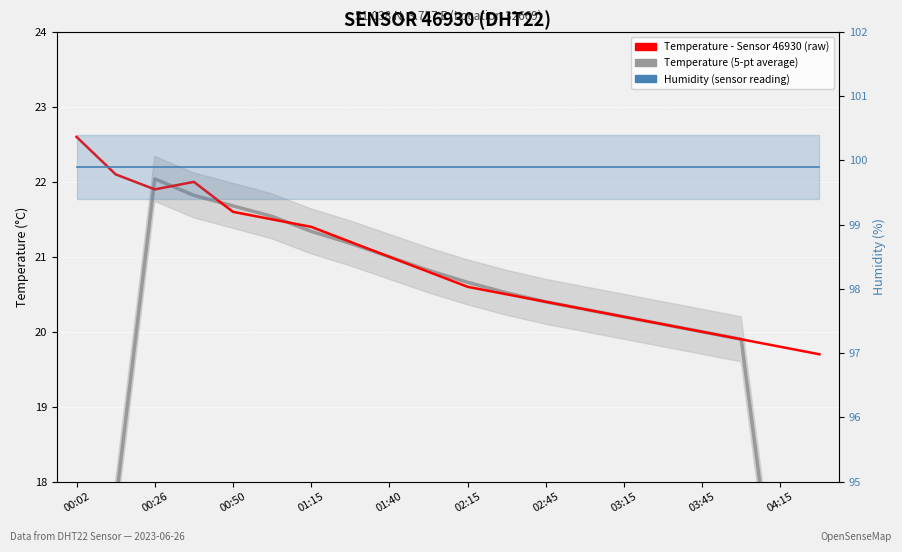

What is the sum of all Temperature (5-pt average) values?

392.3